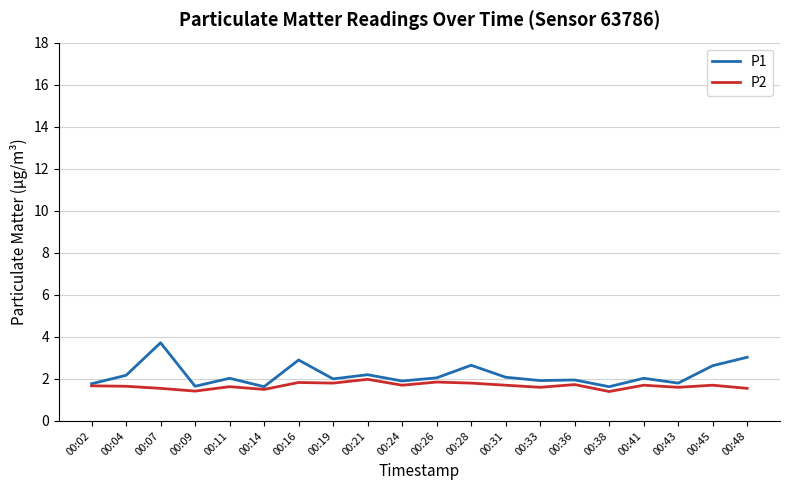

What is the total value across all series at 00:19?

3.8